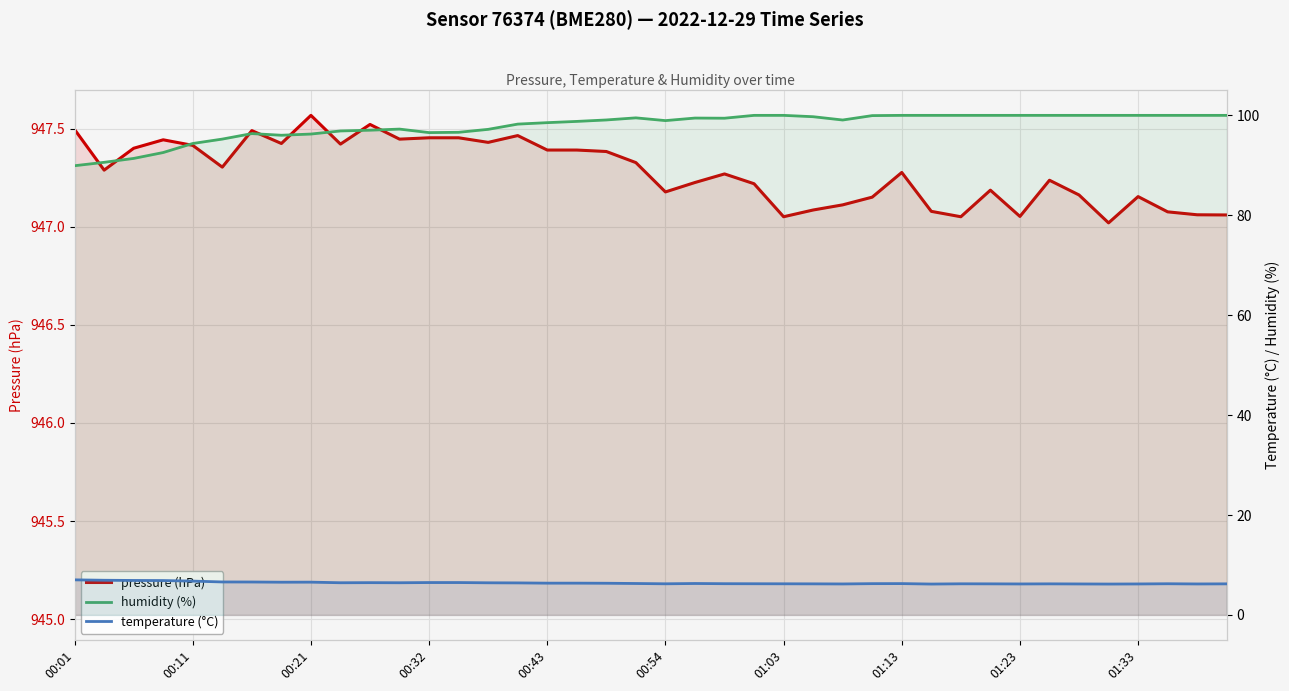

What is the value of the pressure (hPa) point at the 8th from the left?

947.4